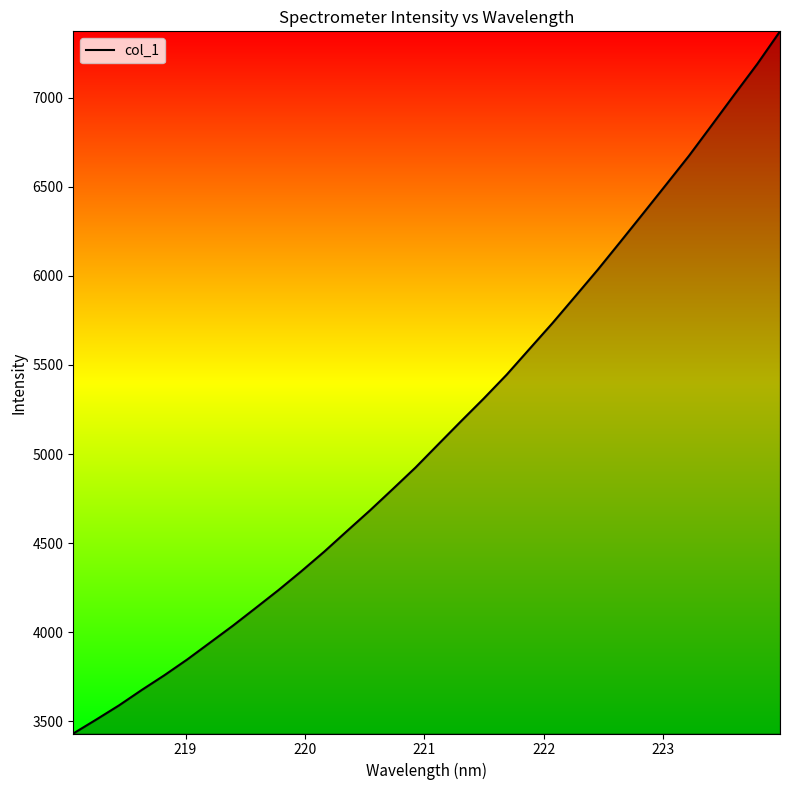

What is the average value?

5135.3